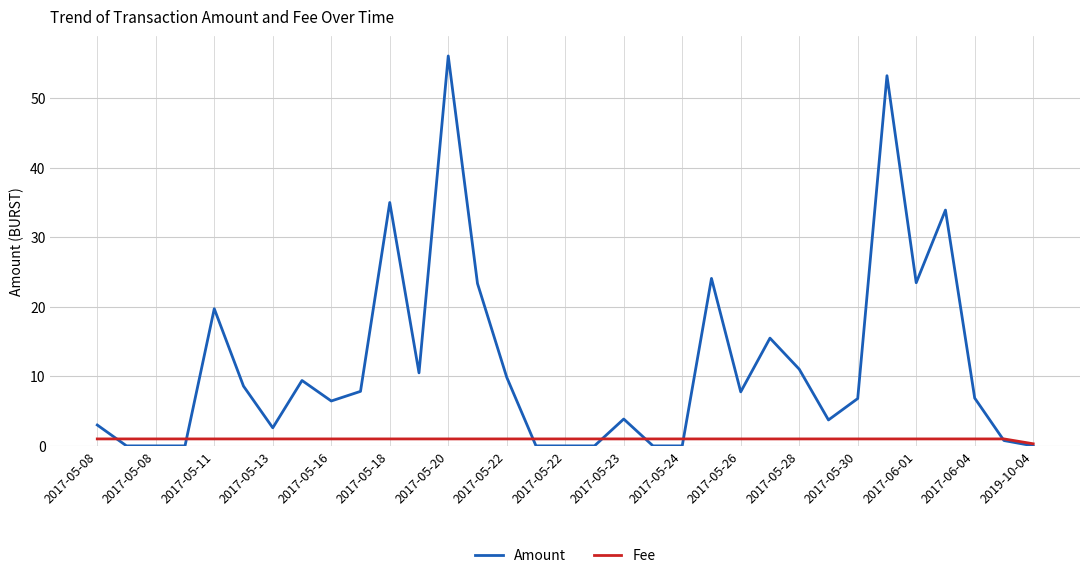

Which series has the largest total across all categories?

Amount